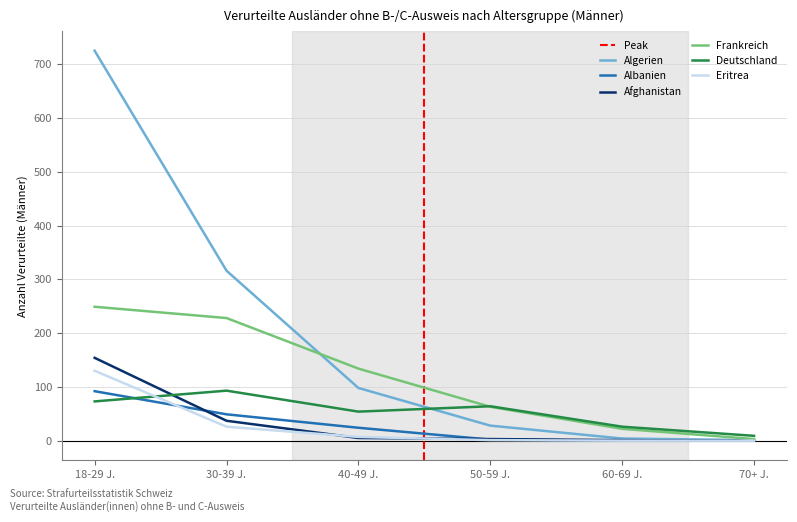

True or false: Eritrea has a value of 1 at 50-59 J..

True